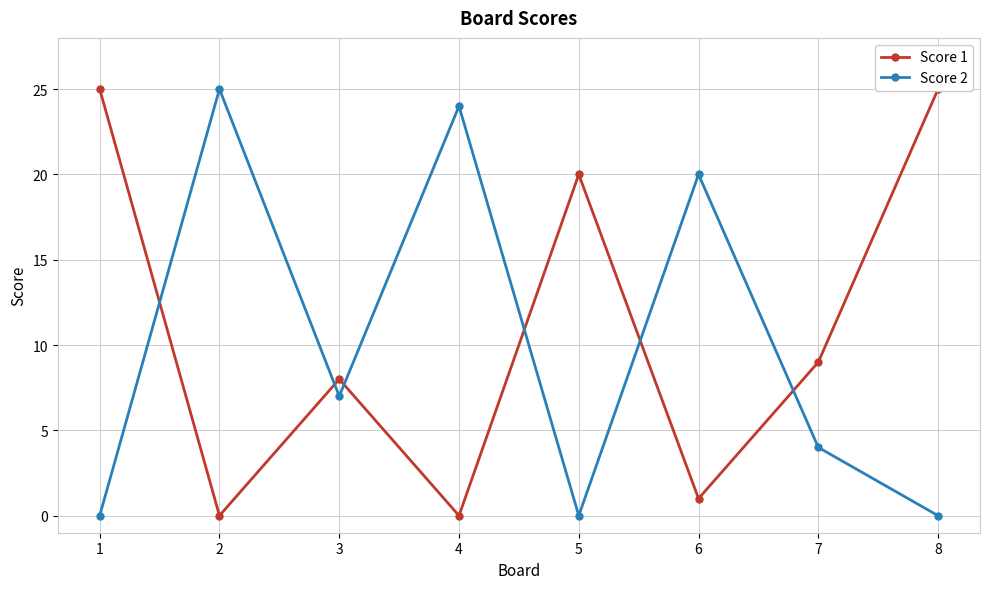

Where is the first local maximum for Score 1?

3